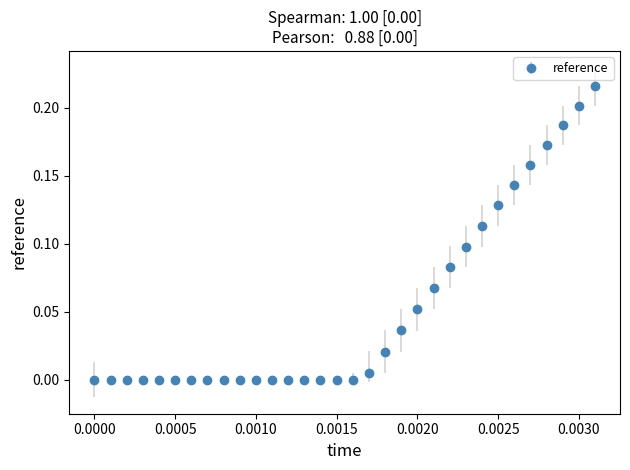

What is the sum of all values?

1.7